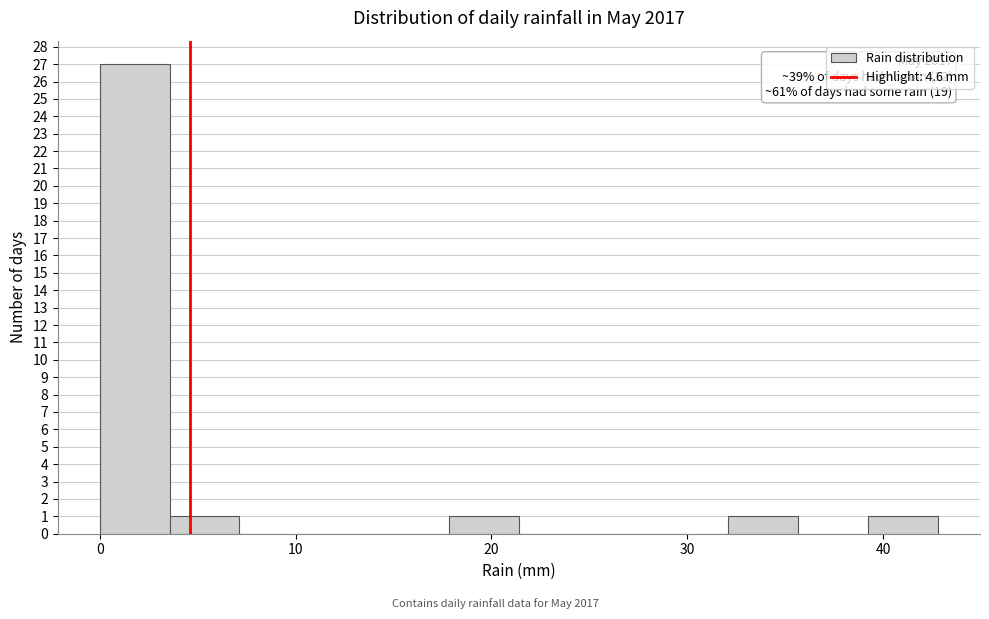

Around what value on the x-axis is the tallest bar? Give the approximate position of its centre, as read against the axis.

2